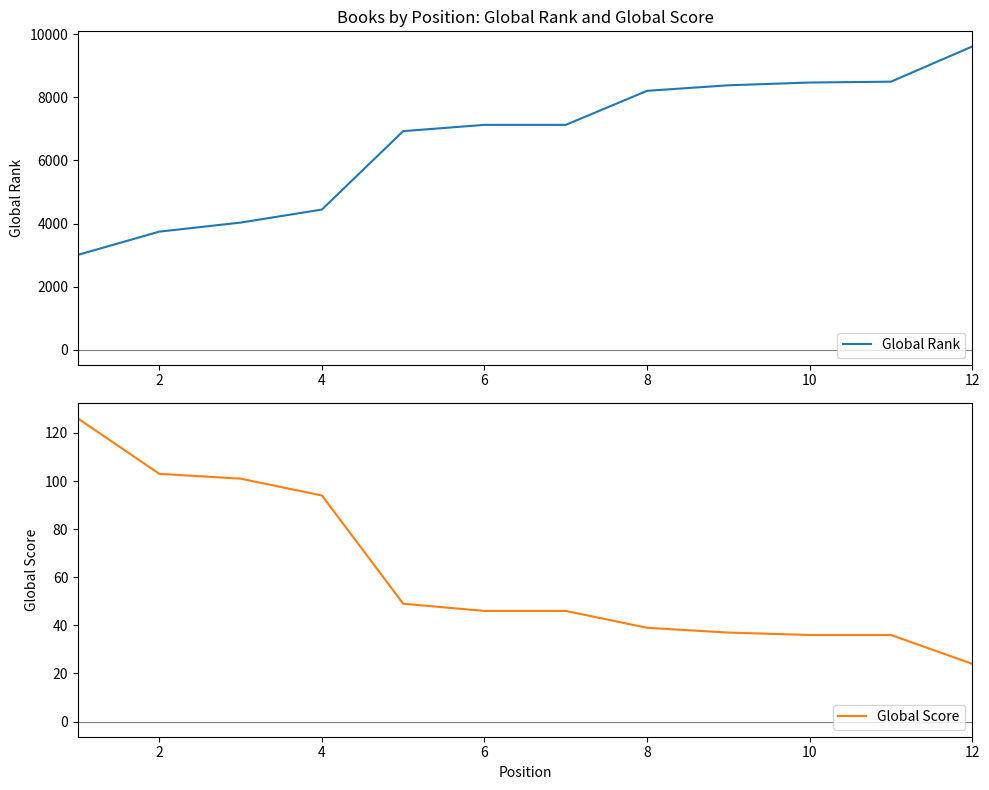

What is the difference between the second highest and second lowest values in the Global Score series?

67